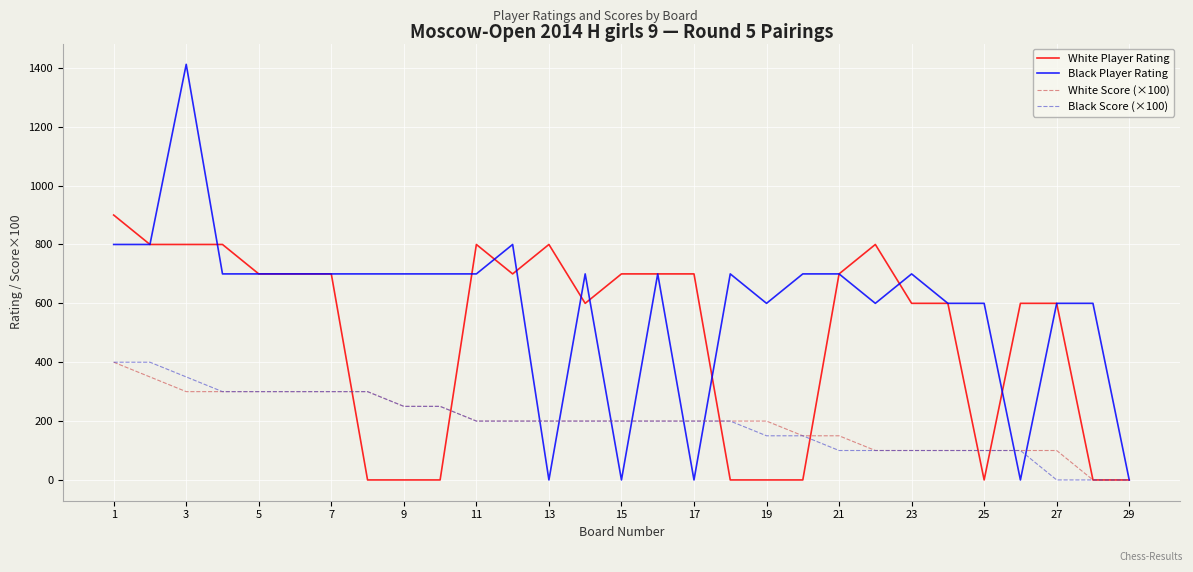

Which series has the largest range (max minus min)?

Black Player Rating